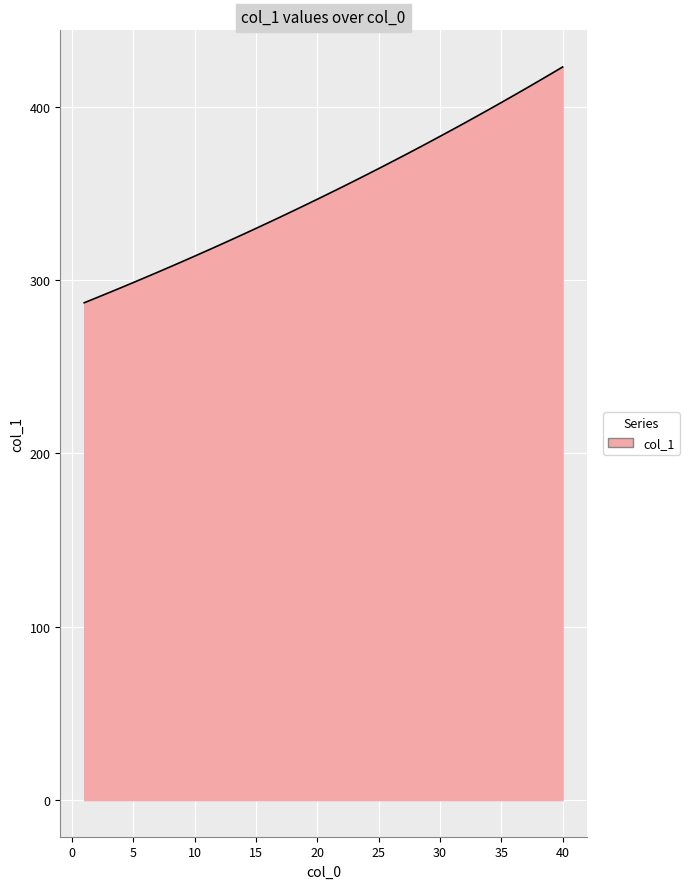

What is the minimum value shown in the chart?

286.9